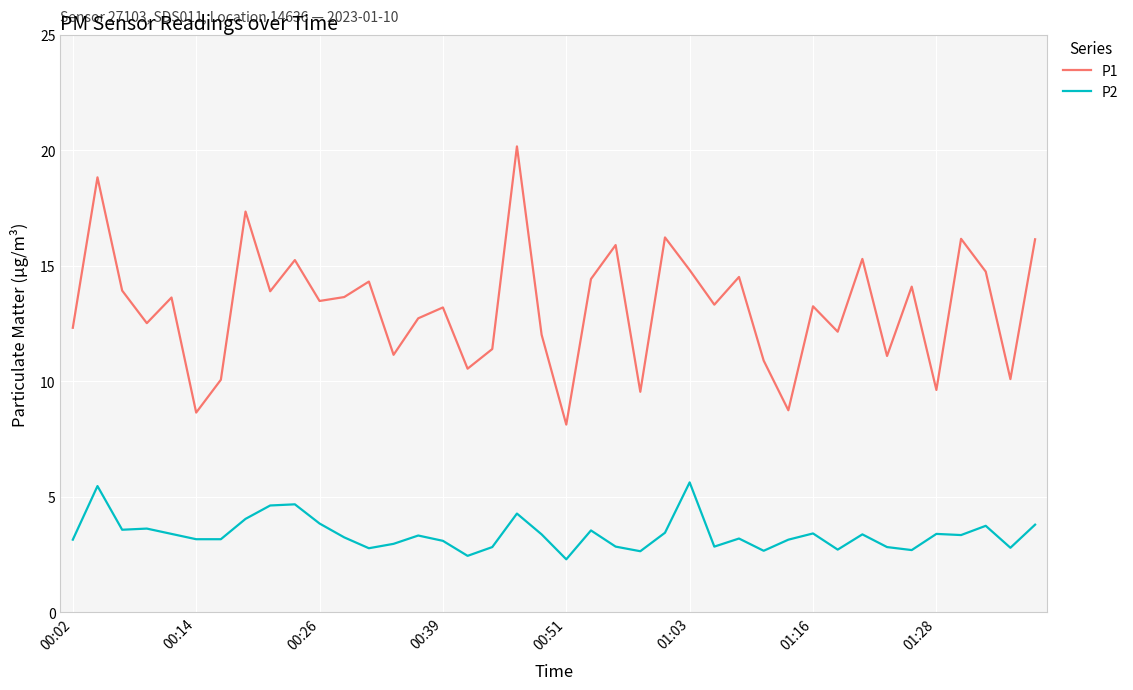

Does the chart have visible grid lines?

Yes